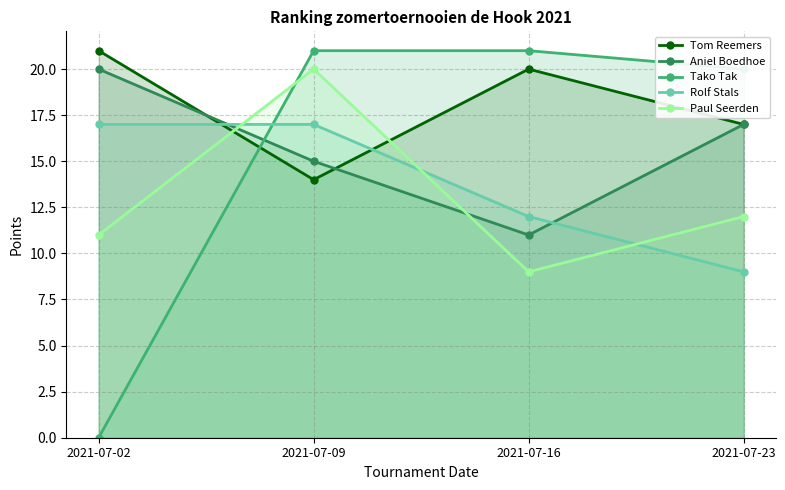

Between 2021-07-02 and 2021-07-09, which series saw the biggest shift?

Tako Tak